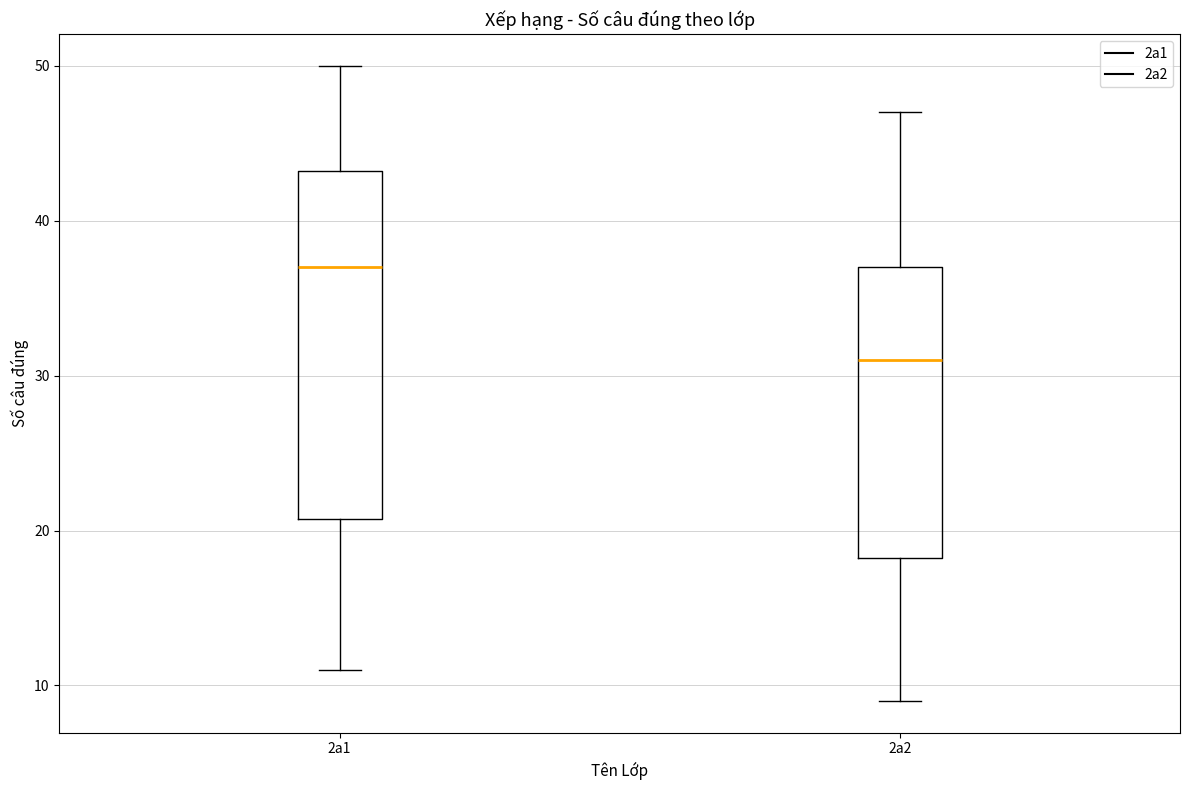

Reading left to right, read every box against the y-axis: the position of its median line, the range the box covers, and the ends of its whiskers. The values are not printed on the chart, so give them approximately, as read against the axis.

2a1: median 37, box 21 to 43, whiskers 11 to 50
2a2: median 31, box 18 to 37, whiskers 9 to 47